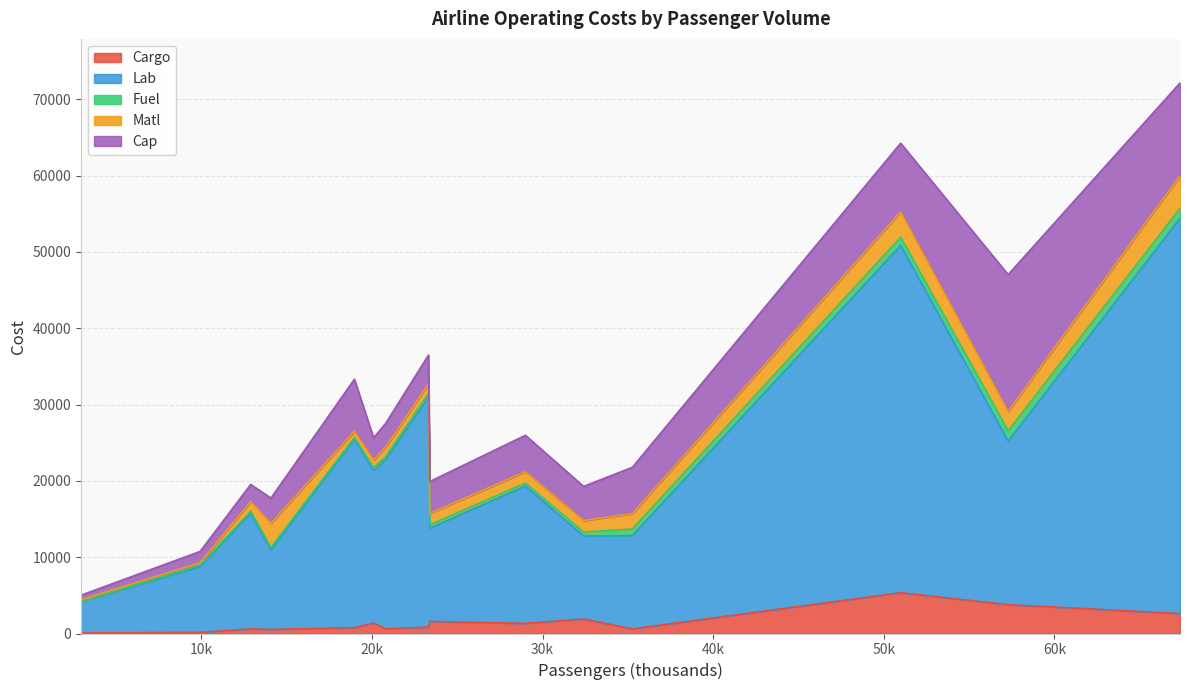

What is the average value of the Cap series?

5525